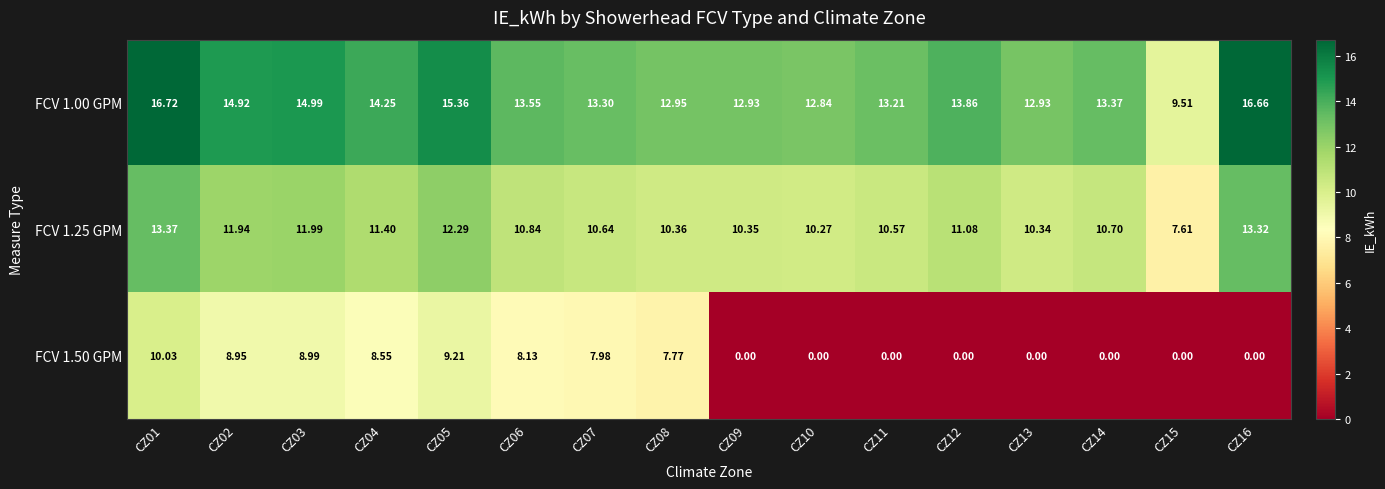

At CZ13, list the series in order from largest to smallest.

FCV 1.00 GPM, FCV 1.25 GPM, FCV 1.50 GPM